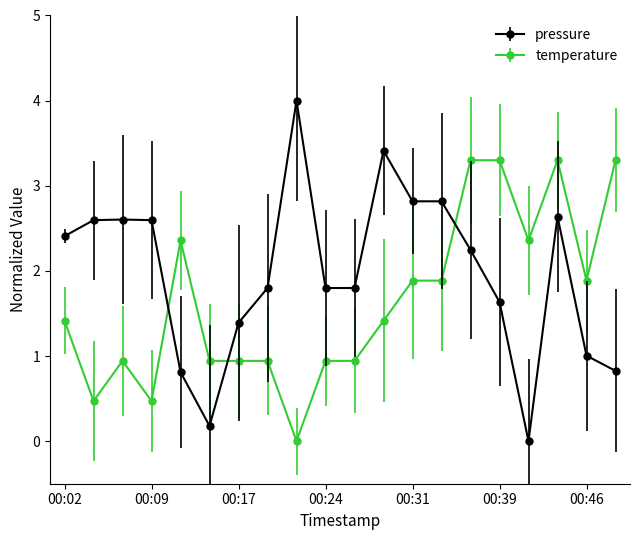

True or false: temperature has more than 0 points higher than both neighbors.

True